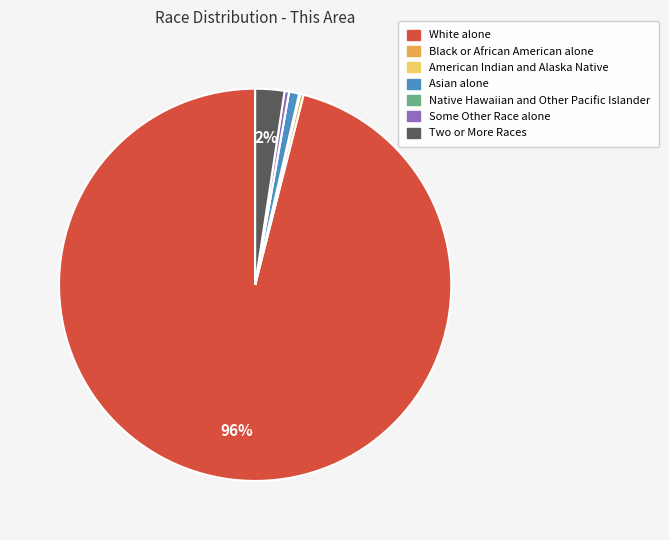

Which category accounts for the majority?

White alone